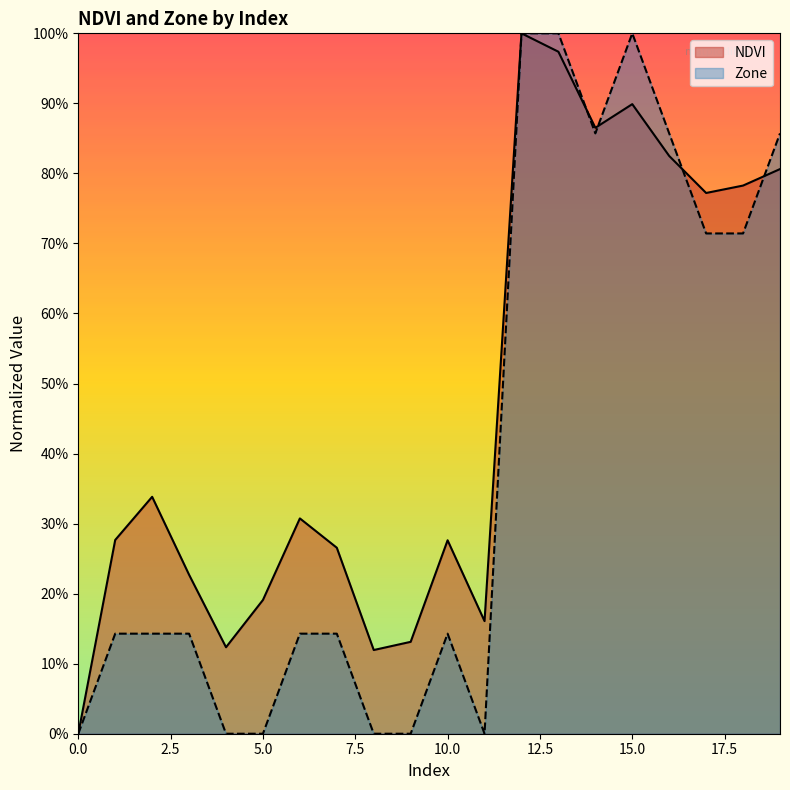

Between 1 and 9, which series saw the biggest shift?

NDVI